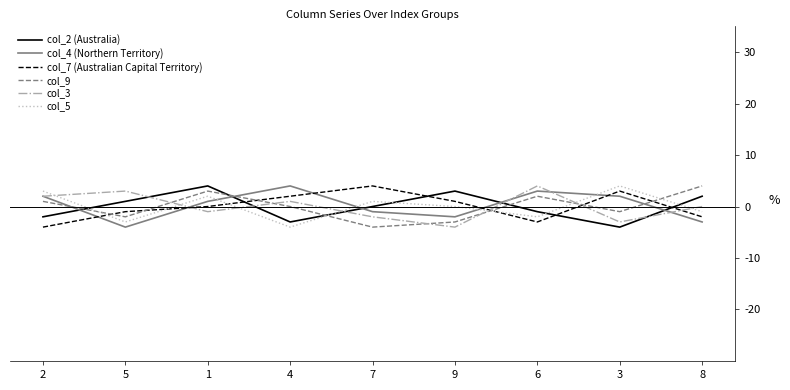

Reading right to left, extract all data points from this chart.

col_2 (Australia): 8=2	3=-4	6=-1	9=3	7=0	4=-3	1=4	5=1	2=-2
col_4 (Northern Territory): 8=-3	3=2	6=3	9=-2	7=-1	4=4	1=1	5=-4	2=2
col_7 (Australian Capital Territory): 8=-2	3=3	6=-3	9=1	7=4	4=2	1=0	5=-1	2=-4
col_9: 8=4	3=-1	6=2	9=-3	7=-4	4=0	1=3	5=-2	2=1
col_3: 8=0	3=-3	6=4	9=-4	7=-2	4=1	1=-1	5=3	2=2
col_5: 8=-1	3=4	6=-2	9=0	7=1	4=-4	1=2	5=-3	2=3